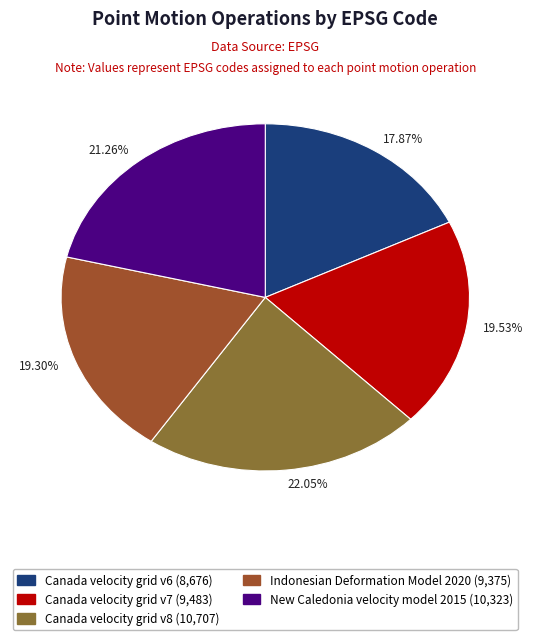

Which has a higher value, 22.05% or 21.26%?

22.05%